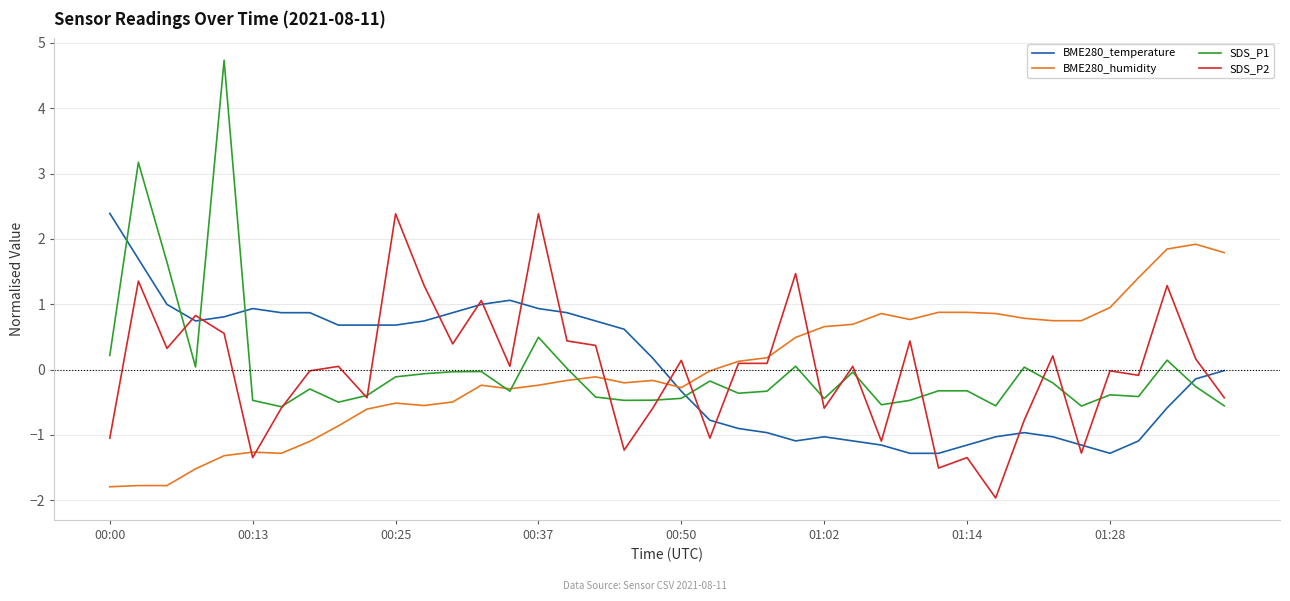

After their last crossing, which series has the higher values: SDS_P1 or BME280_temperature?

BME280_temperature